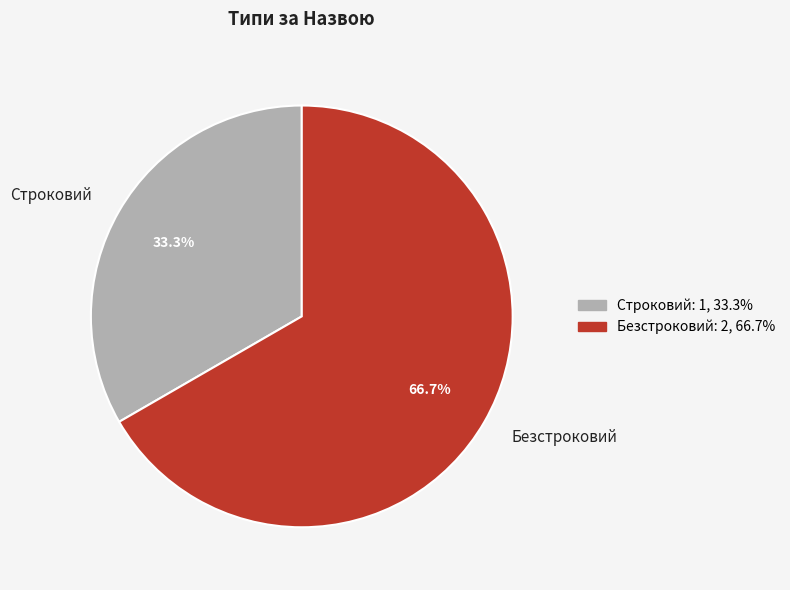

What percentage is NOT represented by Безстроковий?

33.3%